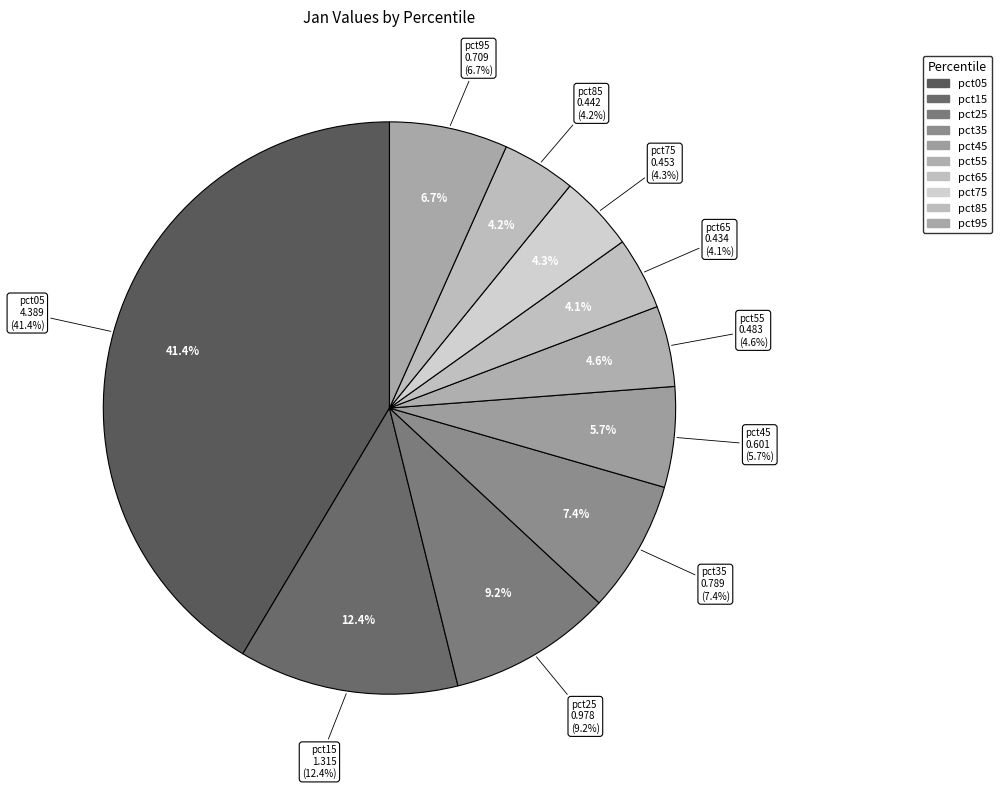

Which category has the biggest portion of the pie?

pct05